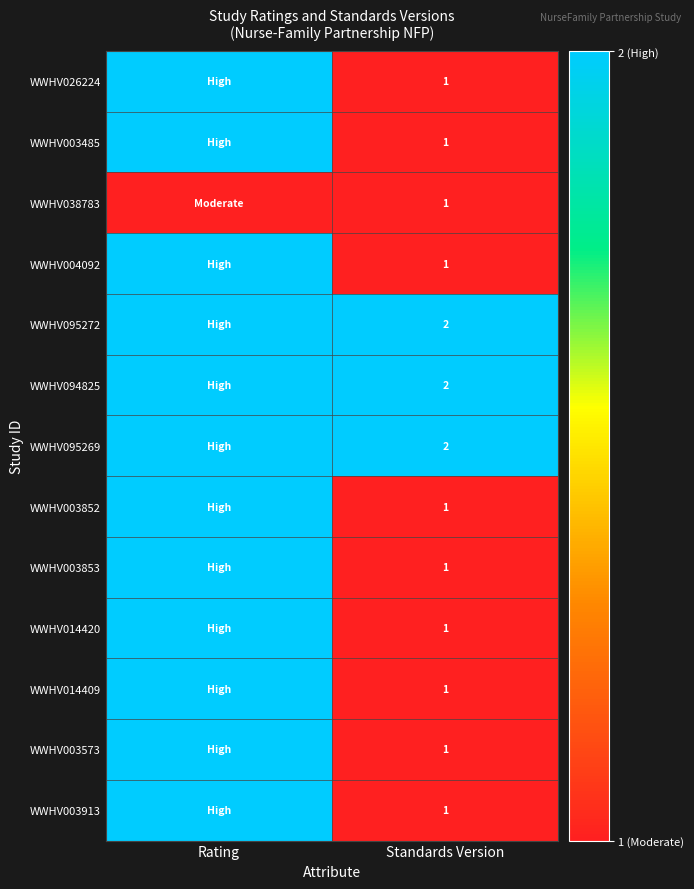

What is the total value across all series at Standards Version?

16